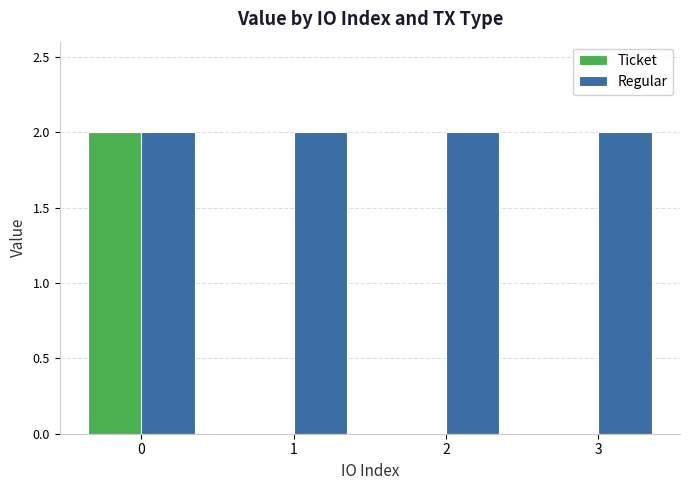

What is the maximum value for Regular?

2.0